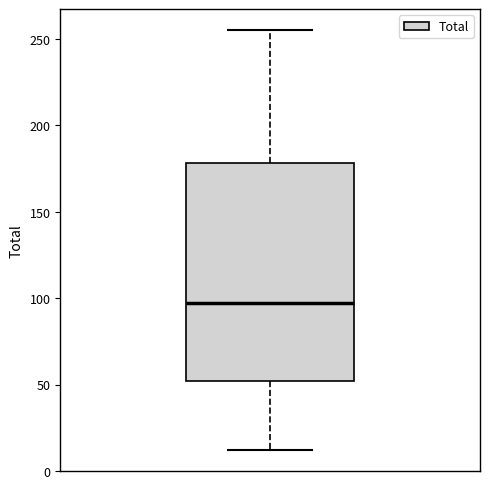

Transcribe this box plot: give where the median line is, the range the box spans, and where the two whiskers end, as read against the y-axis. The values are not printed on the chart, so give them approximately, as read against the axis.

median 95, box 50 to 180, whiskers 10 to 255